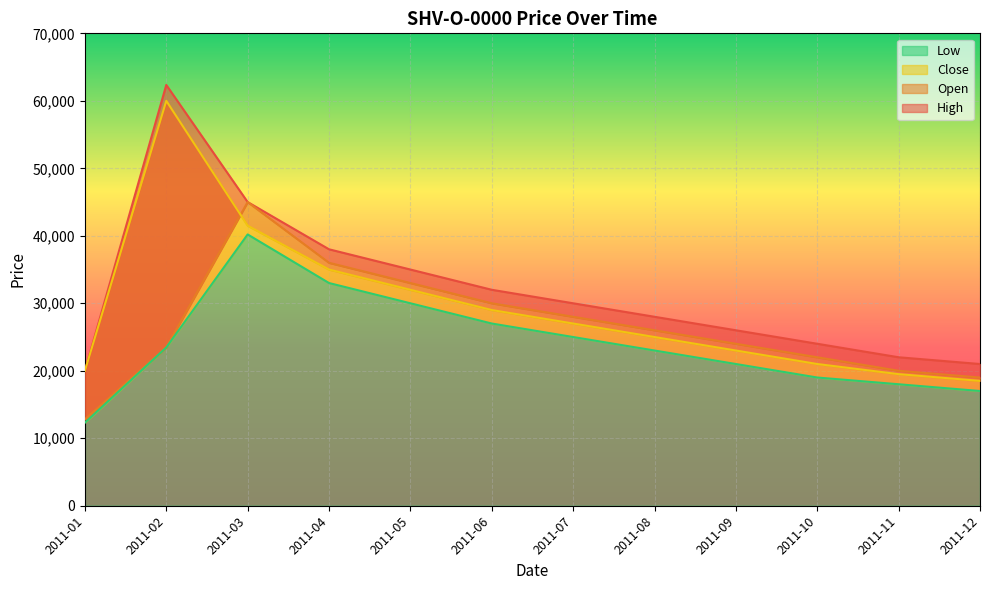

What is the value of the Close point at the 5th from the left?

32000